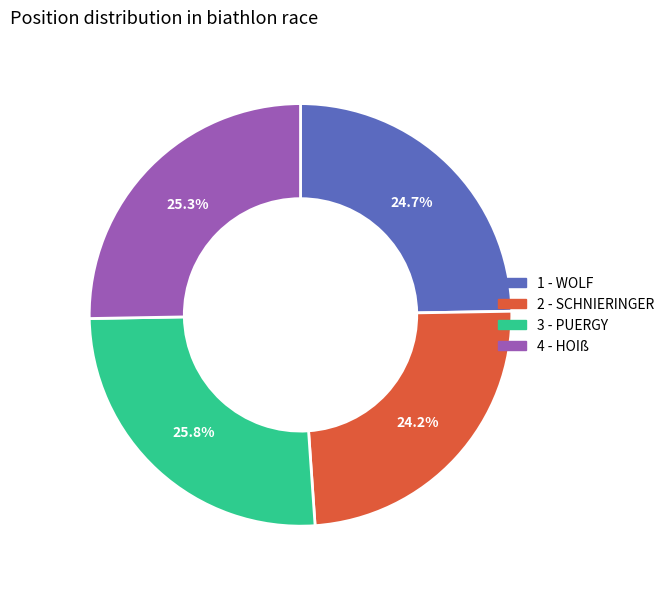

What percentage is NOT represented by 2 - SCHNIERINGER?

75.8%